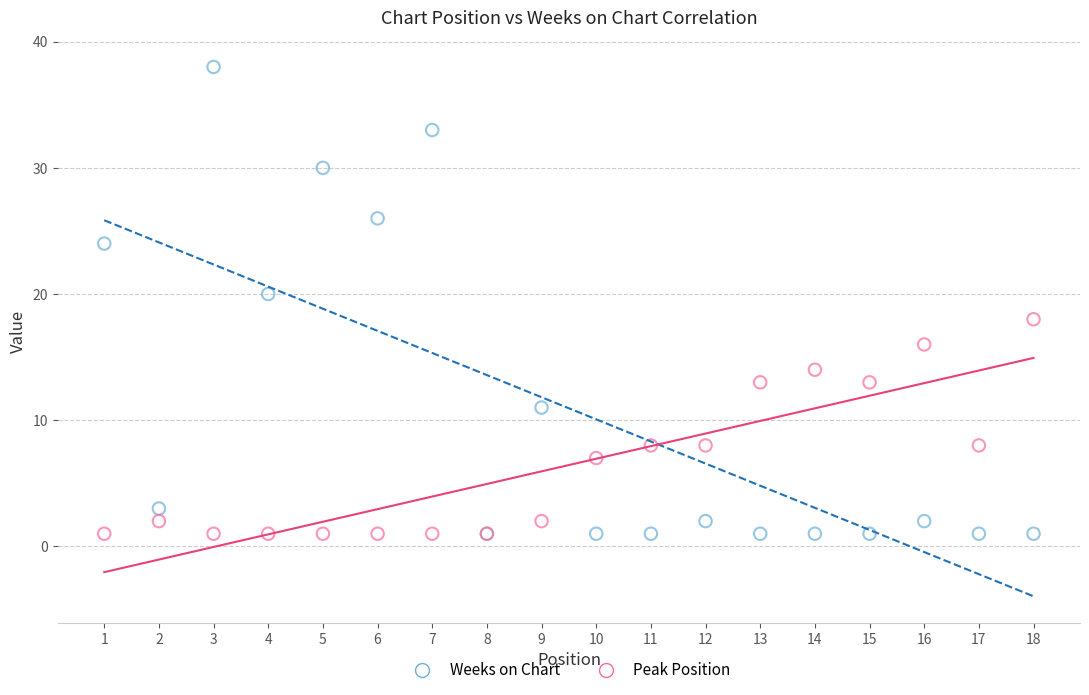

Which series contains the highest Y value?

Weeks on Chart